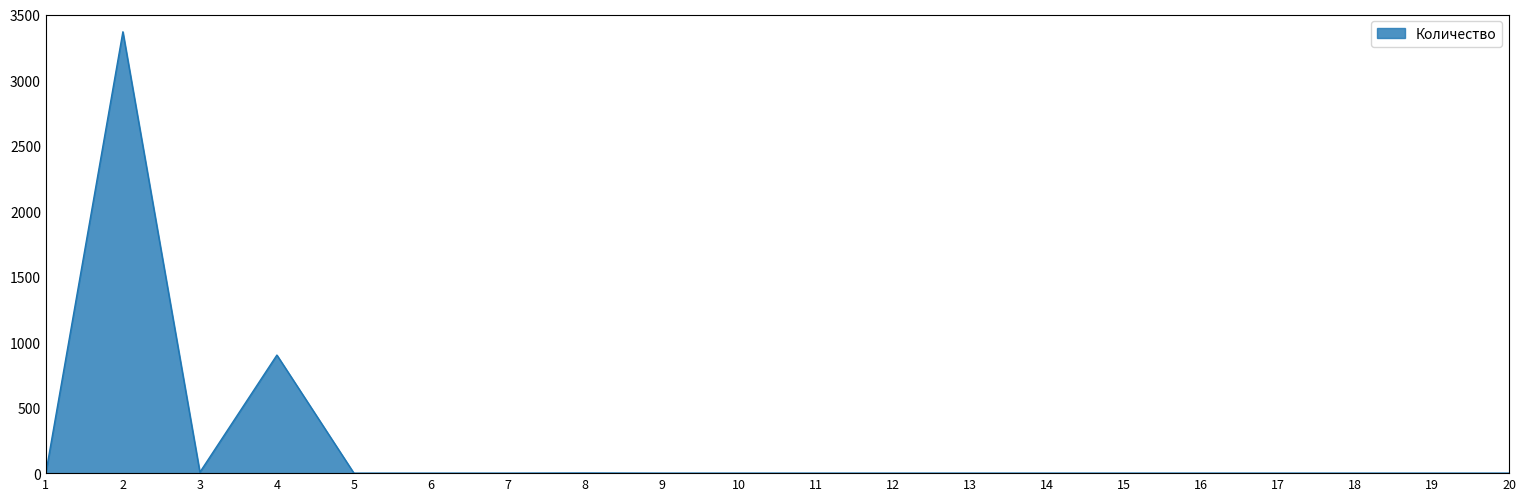

True or false: the data shows -1554 at 18.

False